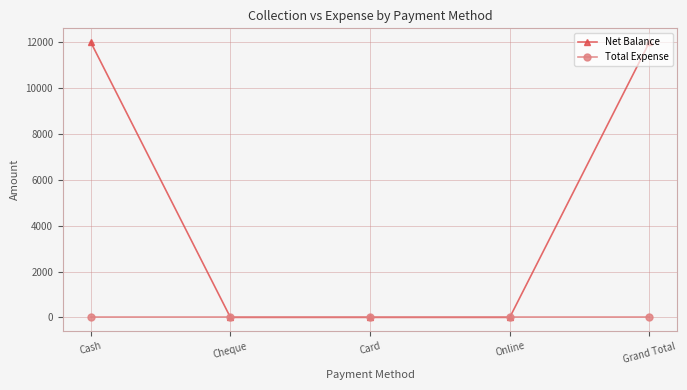

What is the approximate value of Net Balance at Grand Total?

11999